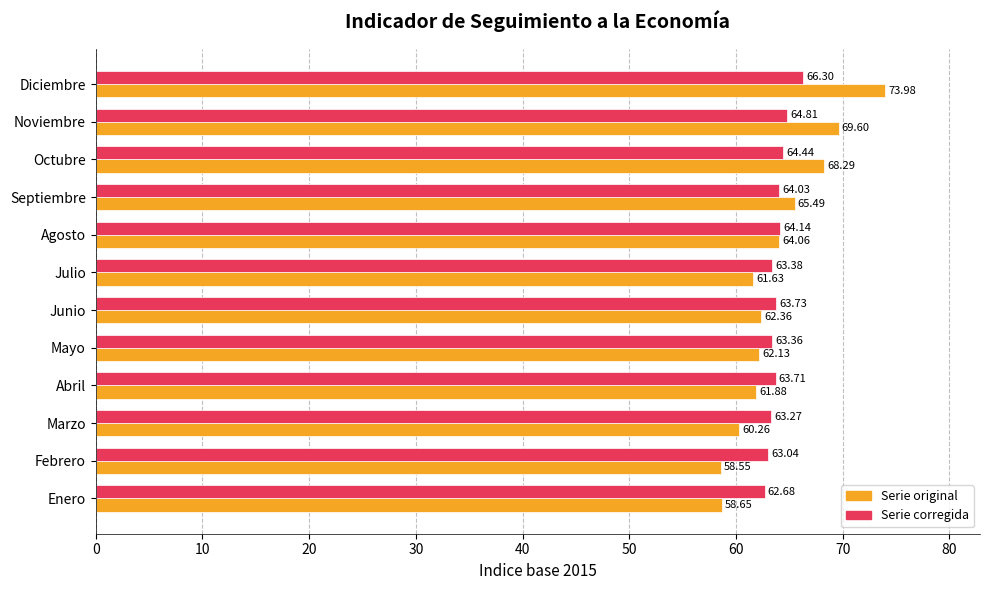

Which category has the lowest value in the Serie corregida series?

Enero